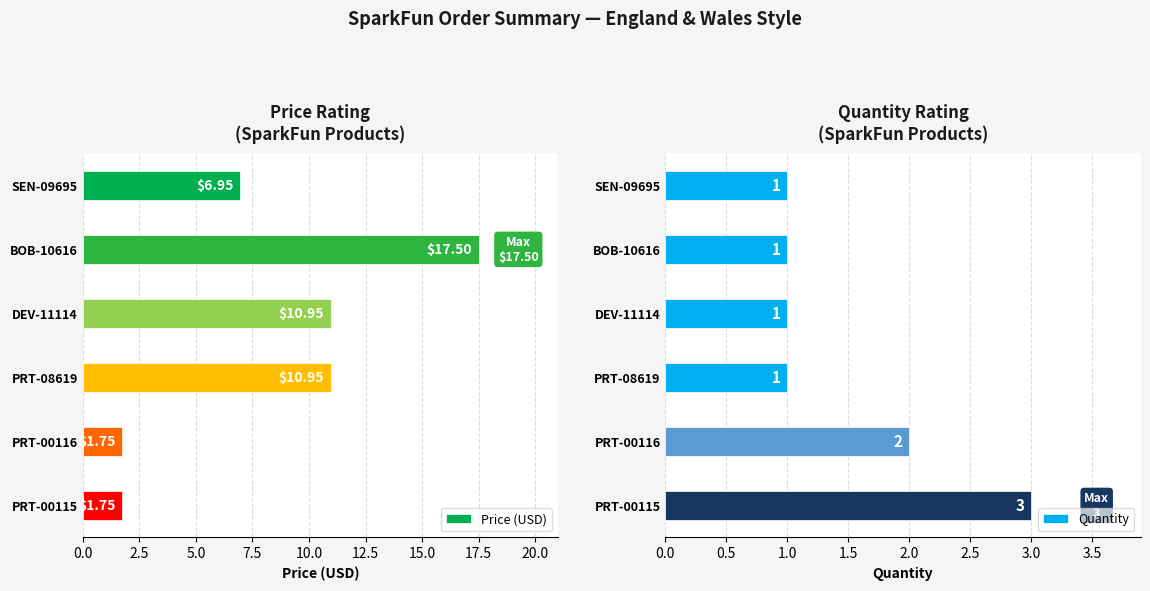

Count the number of categories in the chart.

6